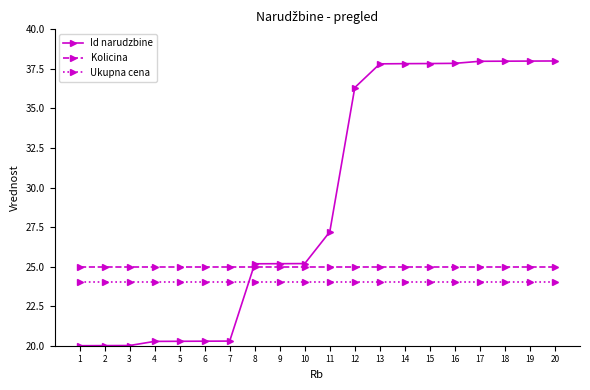

What is the greatest value displayed?

38.0